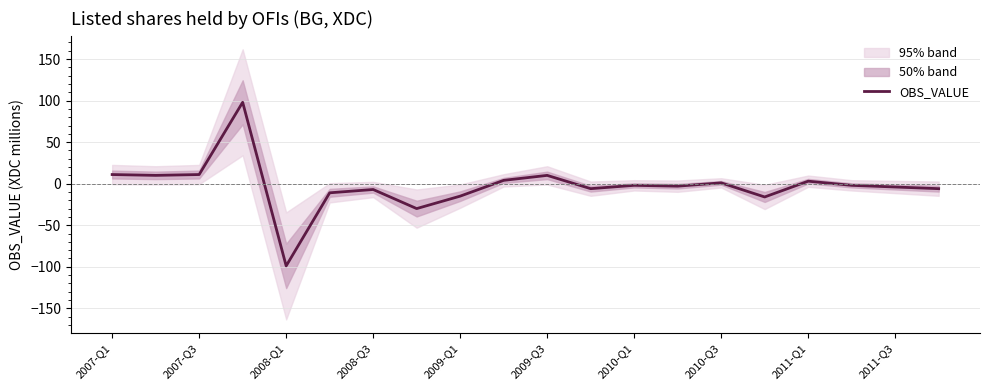

What is the minimum value for OBS_VALUE?

-99